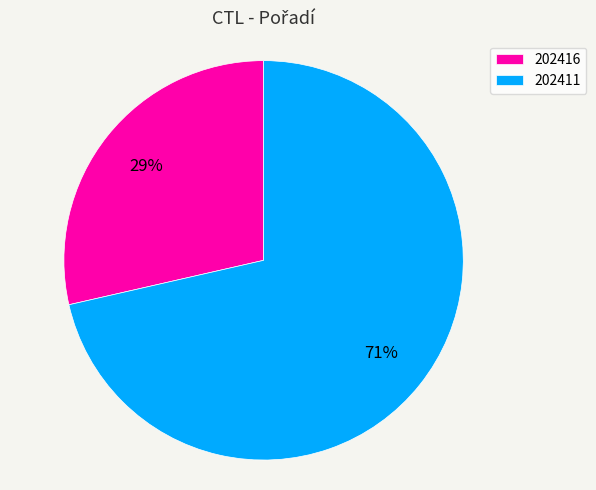

What is the largest slice in the pie chart?

202411